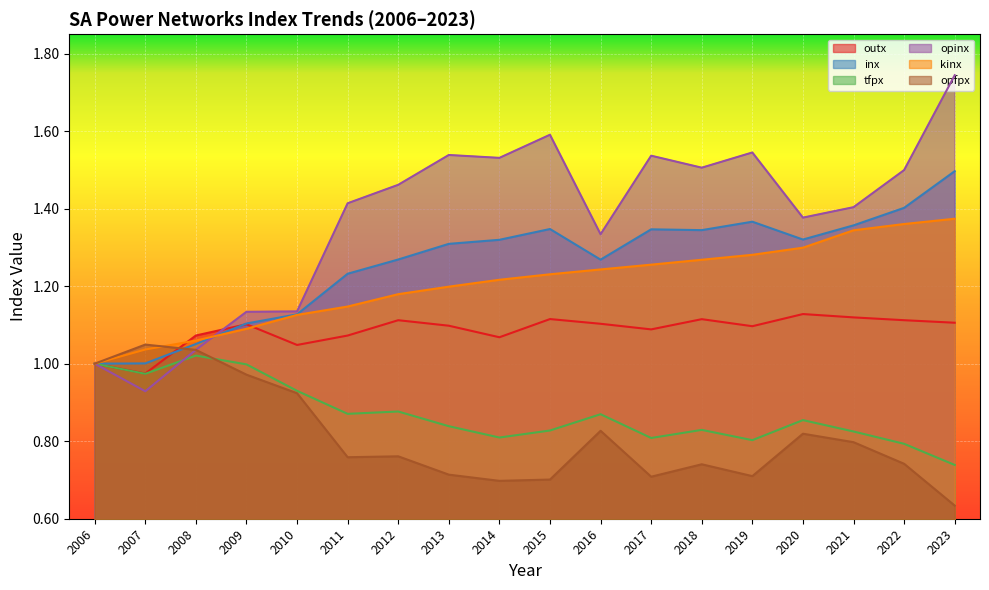

What is the sum of all inx values?

22.7